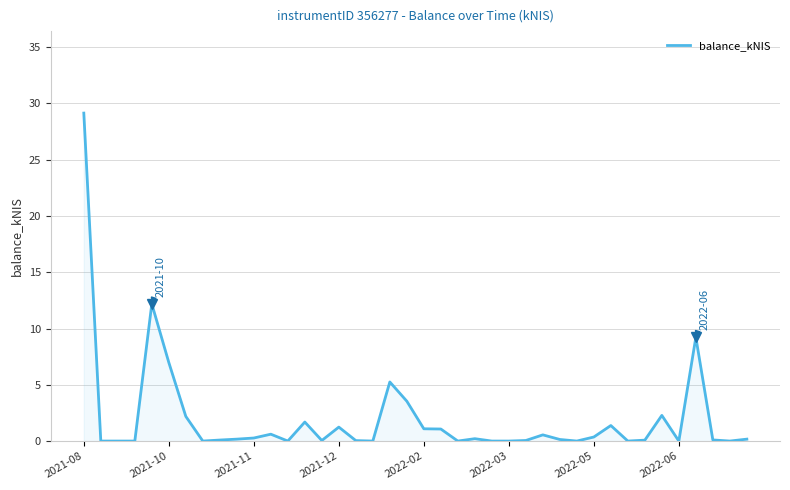

What is the greatest value displayed?

29.1